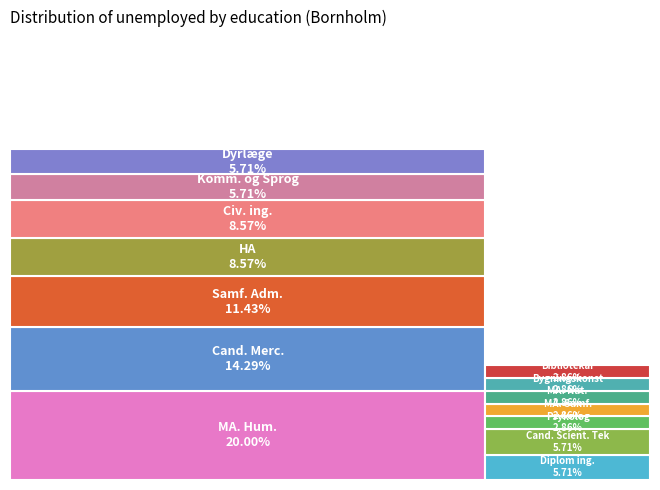

What is the total percentage of Cand. Merc. and MA. Samf.?

17.1%